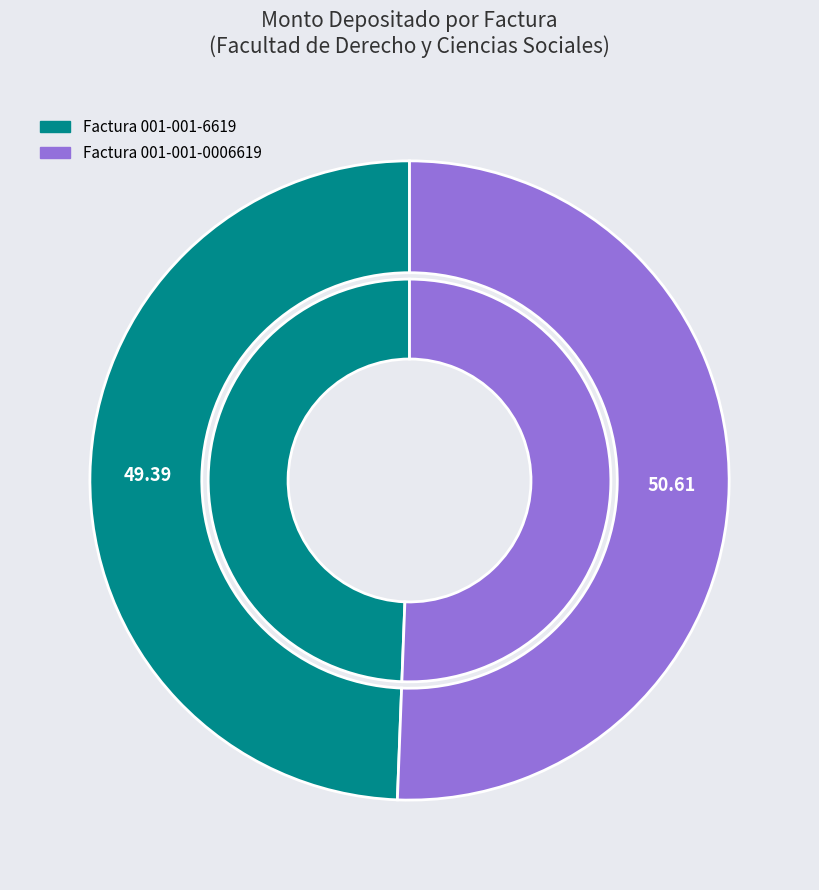

How many segments does this pie chart have?

2